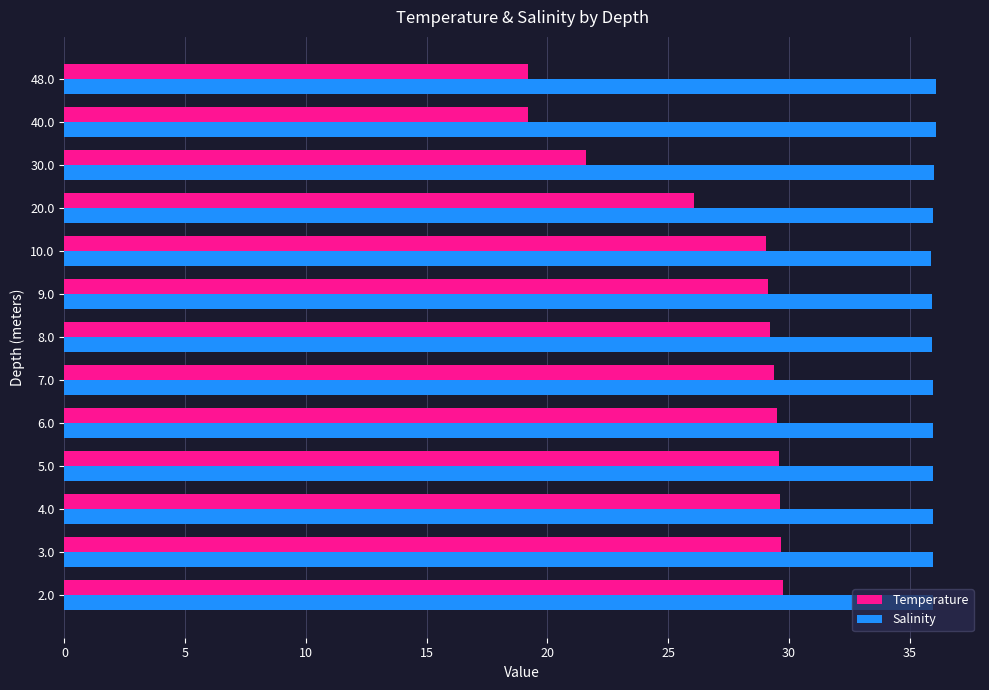

Which series has the largest range (max minus min)?

Temperature